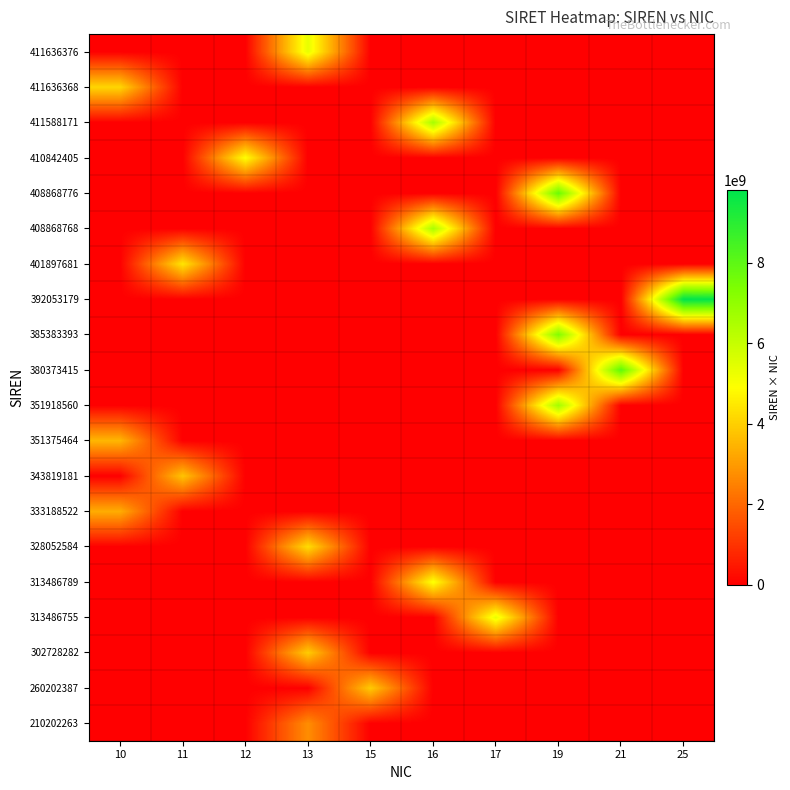

At 13, list the series in order from largest to smallest.

411636376, 328052584, 302728282, 210202263, 260202387, 313486755, 313486789, 333188522, 343819181, 351375464, 351918560, 380373415, 385383393, 392053179, 401897681, 408868768, 408868776, 410842405, 411588171, 411636368